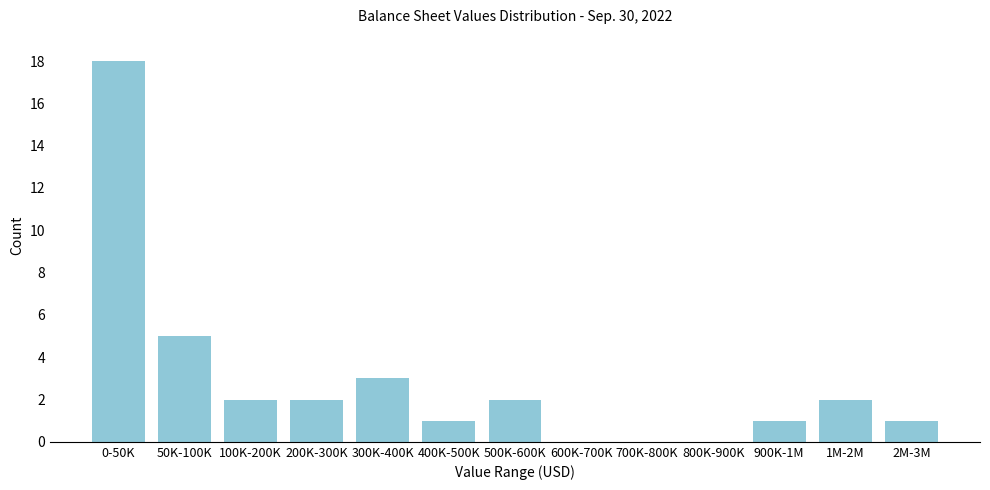

Reading left to right, list all the values displayed in this chart.

0-50K=18	50K-100K=5	100K-200K=2	200K-300K=2	300K-400K=3	400K-500K=1	500K-600K=2	600K-700K=0	700K-800K=0	800K-900K=0	900K-1M=1	1M-2M=2	2M-3M=1